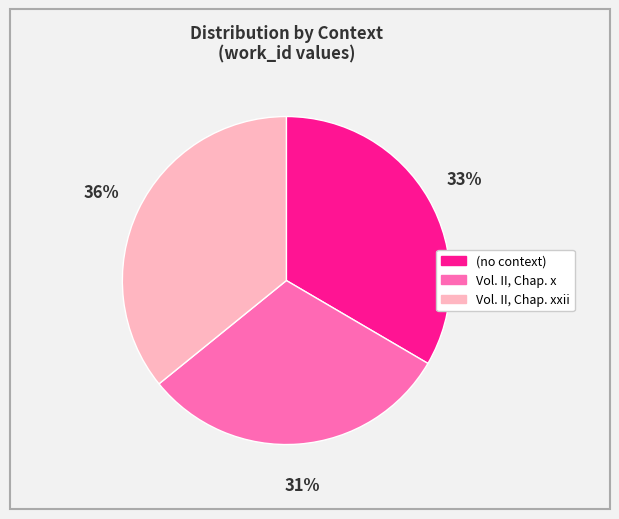

How many segments does this pie chart have?

3